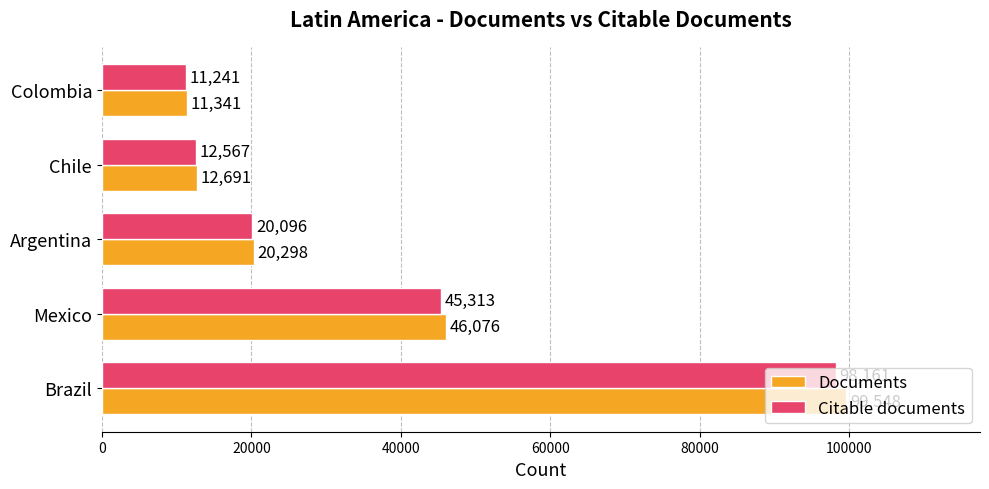

List the series in order of their peak value, highest first.

Documents, Citable documents